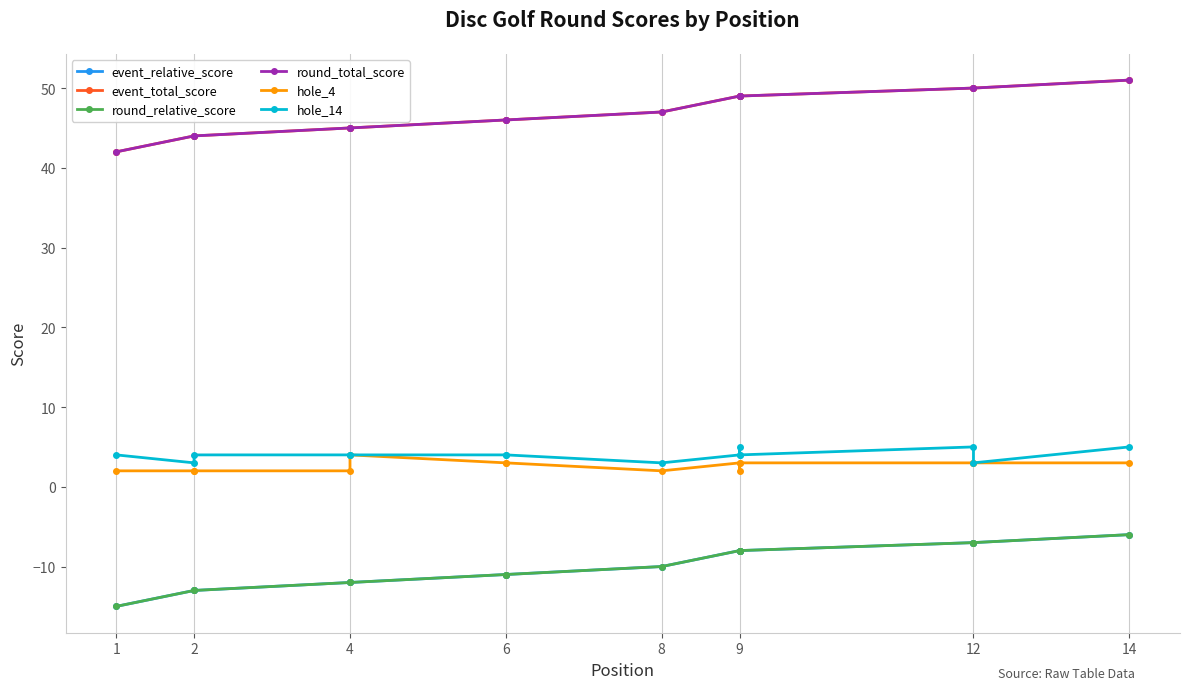

What is the difference between the highest and lowest values at 2?

57